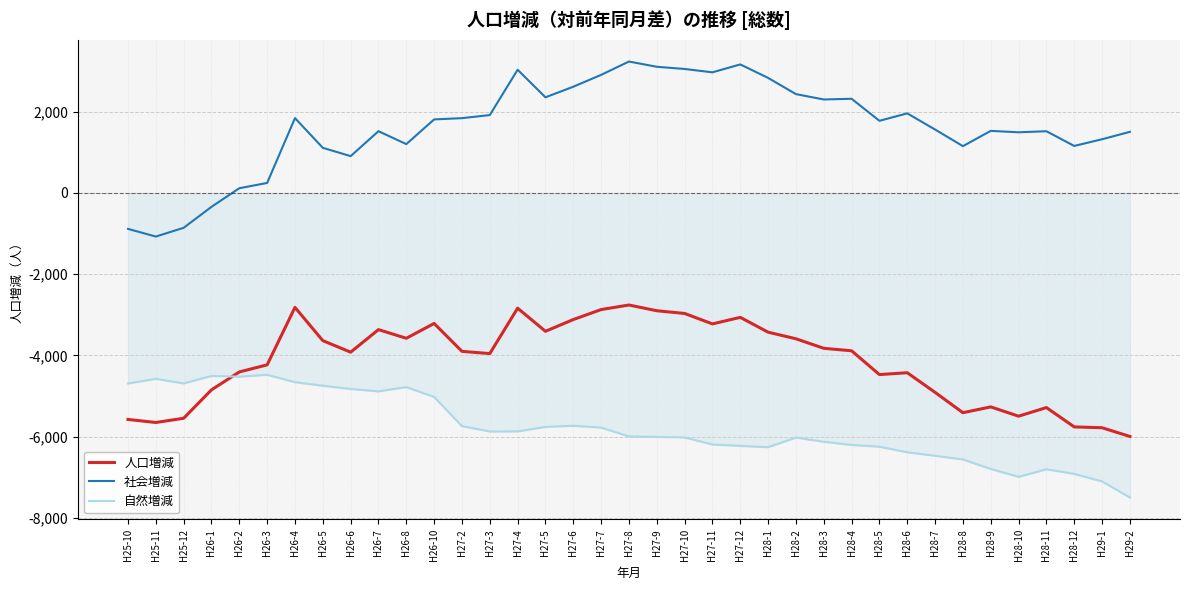

Is this an area chart (filled region under the line)?

No